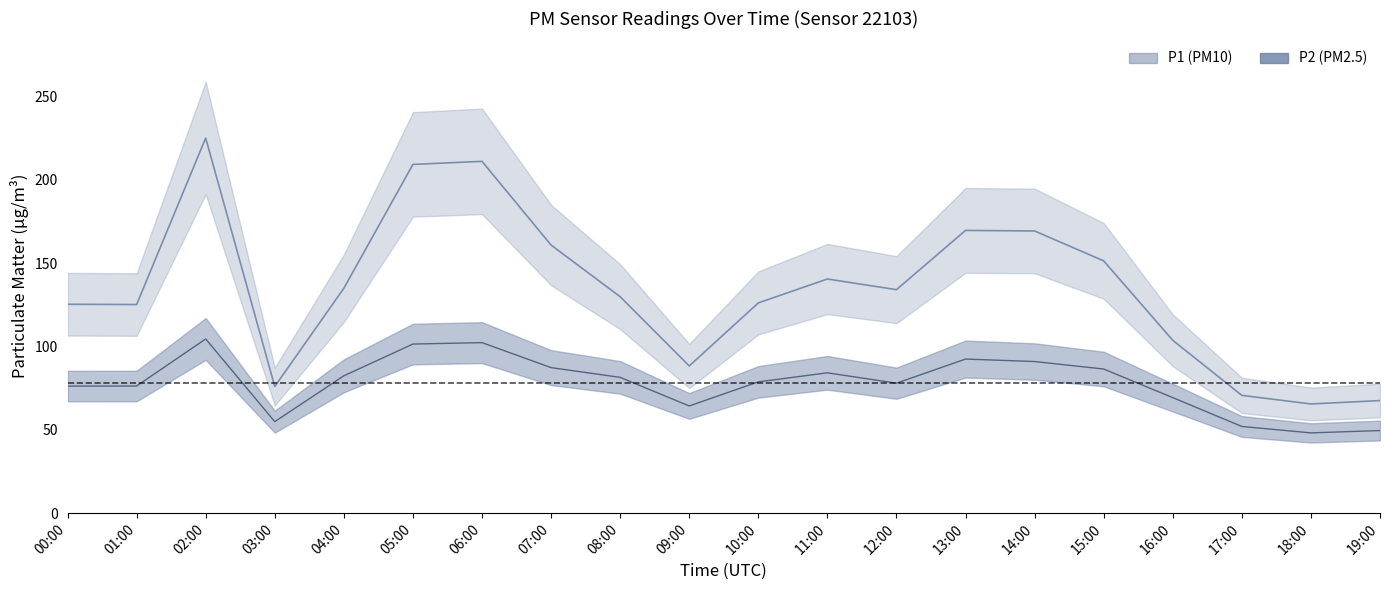

Is the value of P2 at 04:00 greater than the value of P1 at 16:00?

No